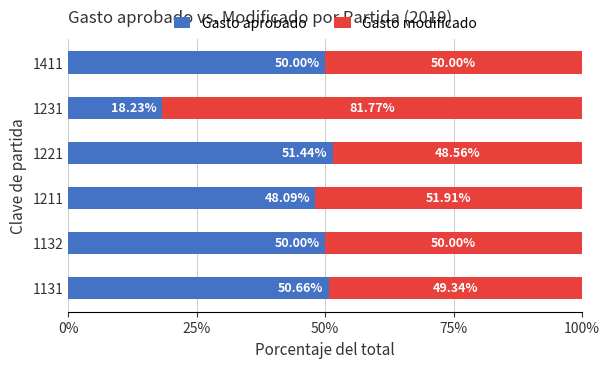

What is the total value across all series at 1221?

100.0